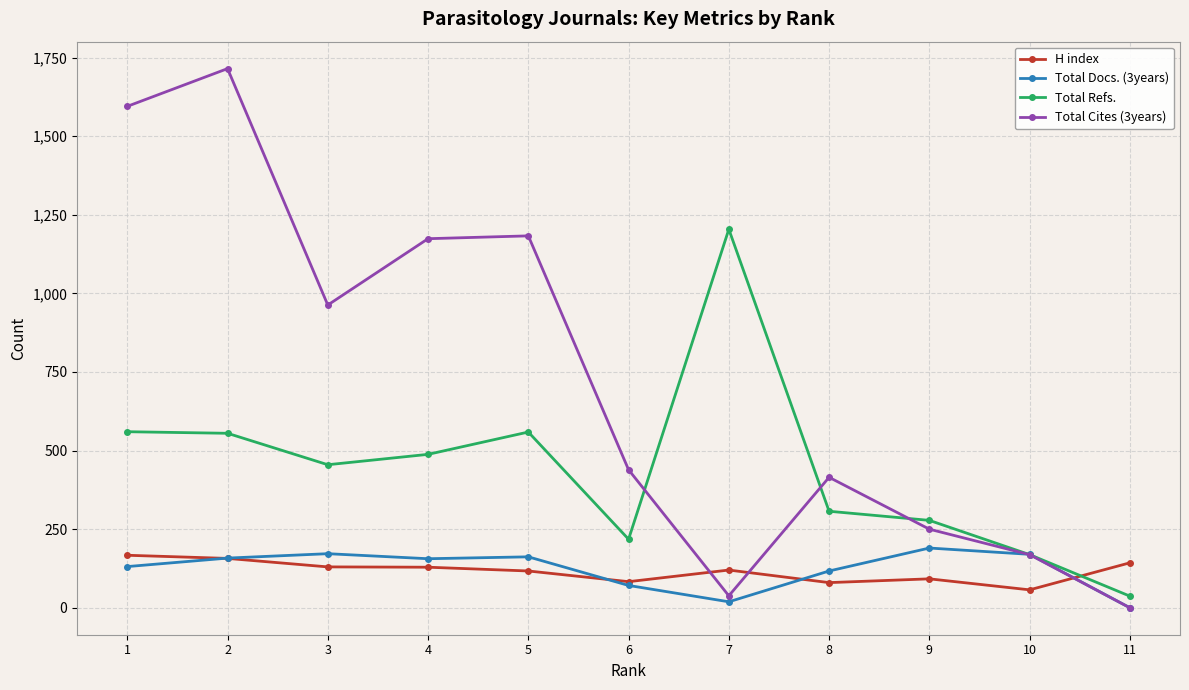

At which label does Total Refs. reach its peak?

7